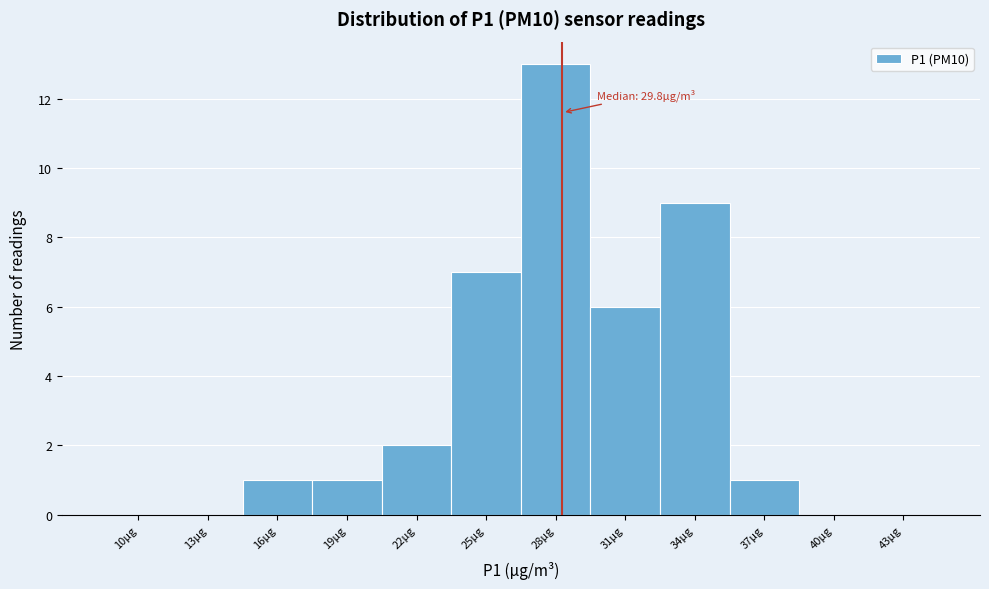

Reading left to right, list all the values displayed in this chart.

10µg=0	13µg=0	16µg=1	19µg=1	22µg=2	25µg=7	28µg=13	31µg=6	34µg=9	37µg=1	40µg=0	43µg=0